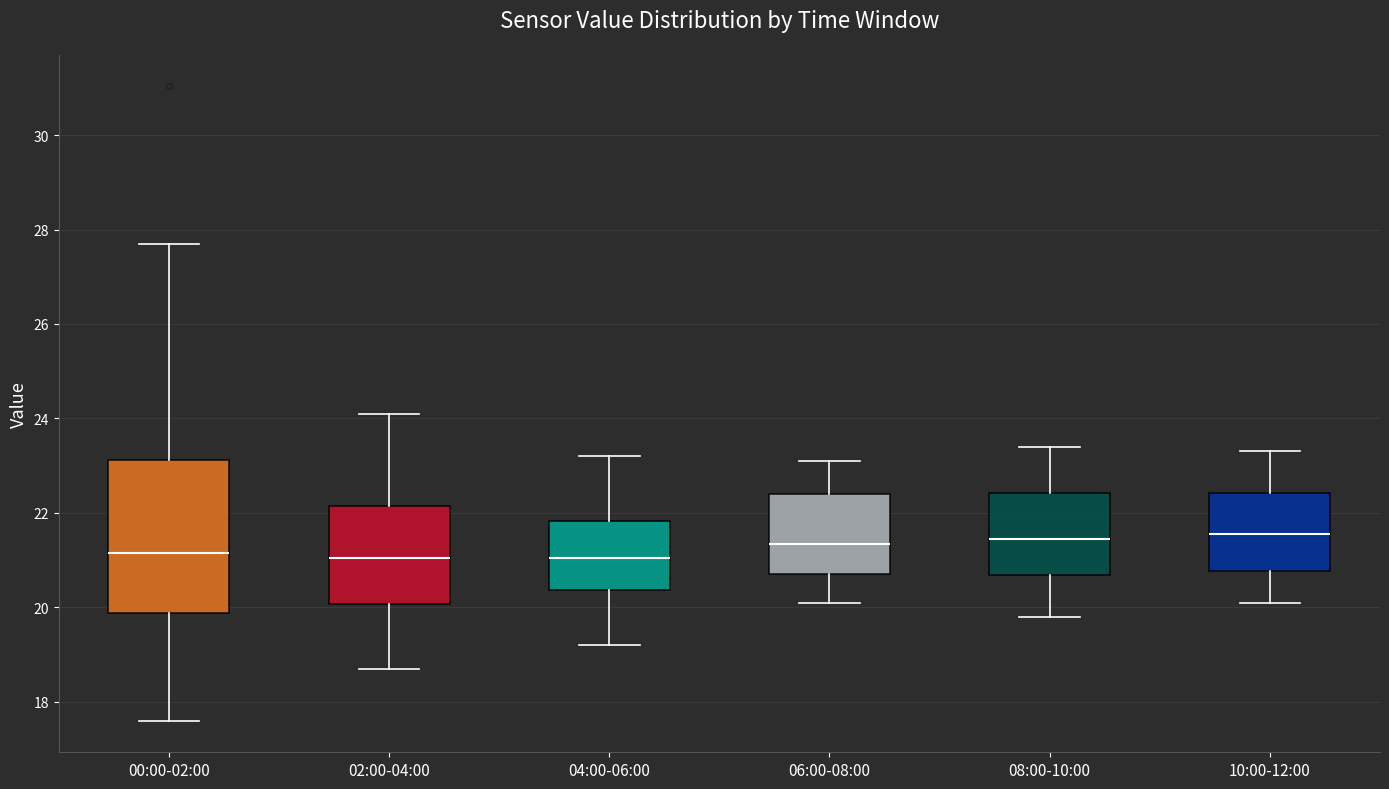

Which box is the tallest, from its lower edge to its upper edge?

00:00-02:00